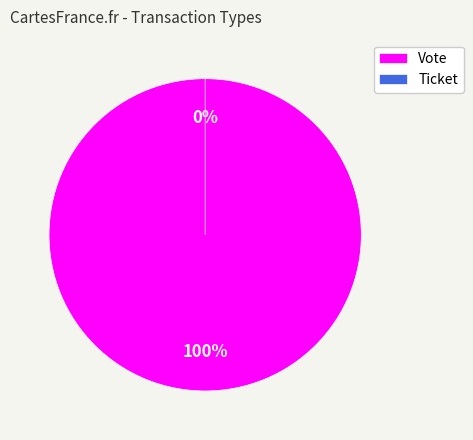

How many segments does this pie chart have?

2